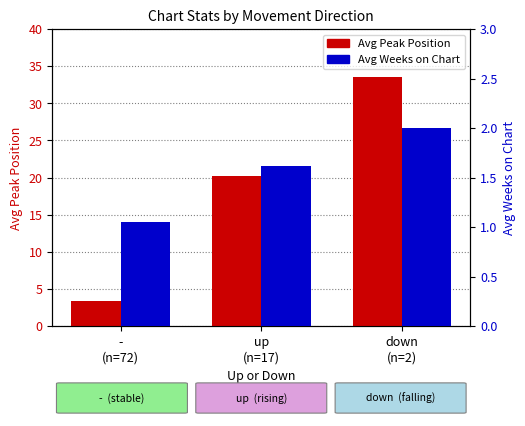

At how many categories does at least one series exceed 20?

2